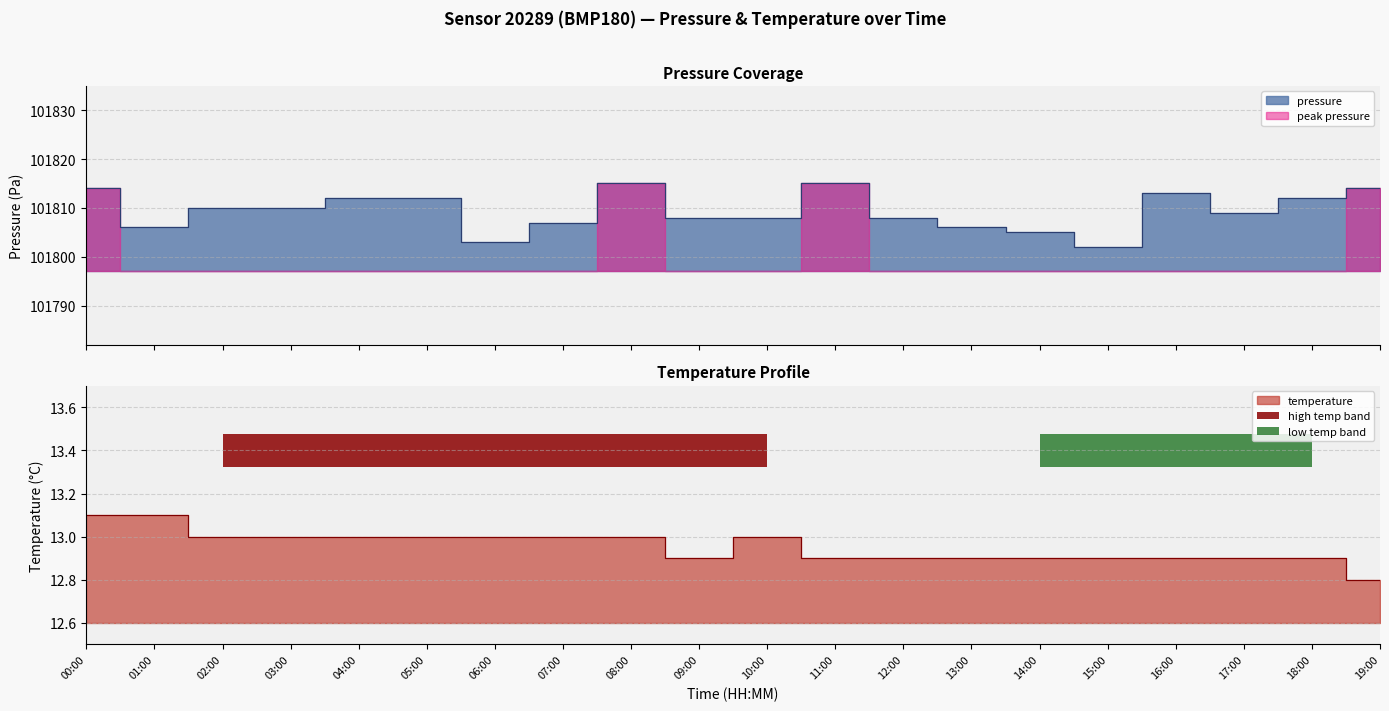

At which category is the sum across all series the highest?

08:00